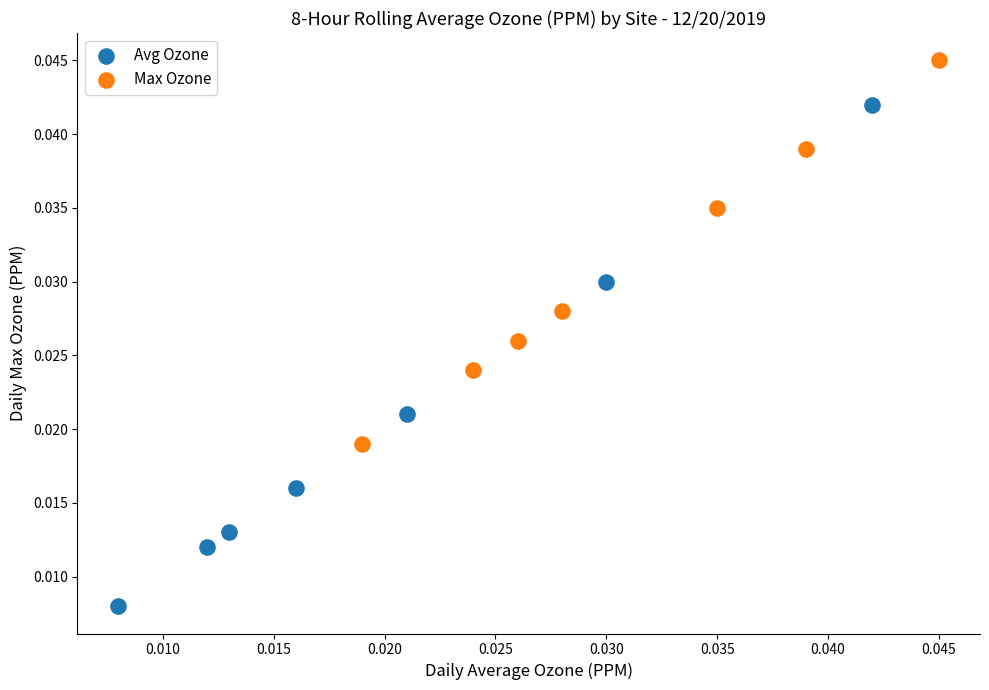

Which series contains the highest Y value?

Max Ozone